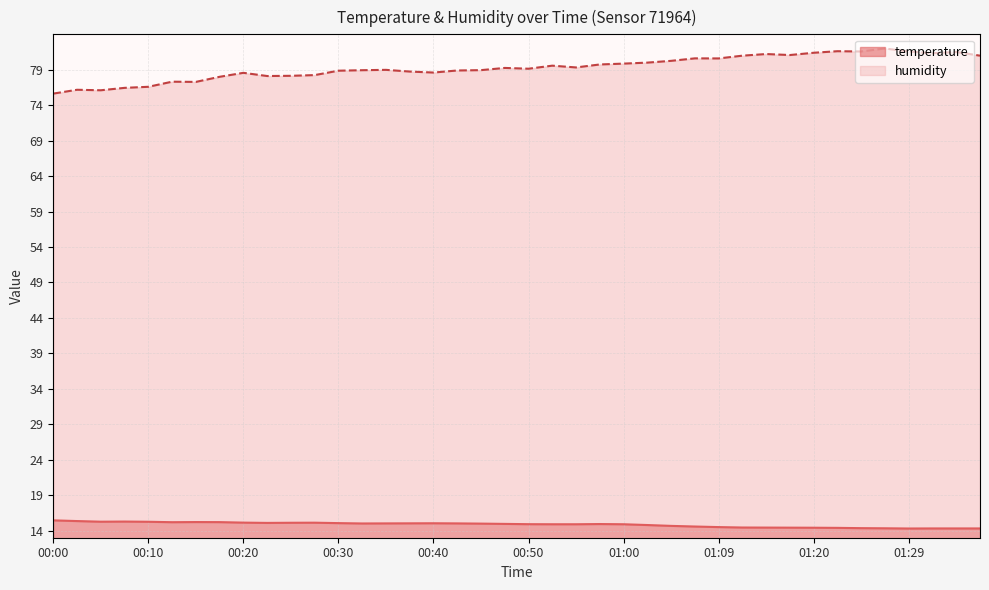

Which series has the widest spread of values?

humidity